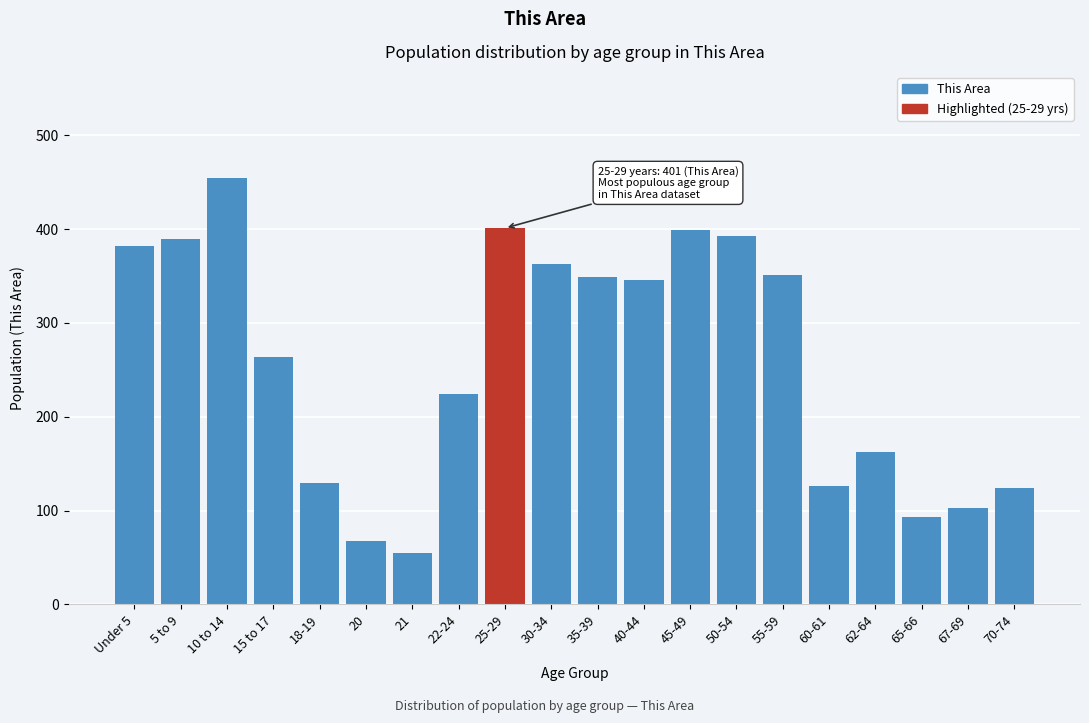

Approximately how many times larger is the value at 22-24 compared to 5 to 9?

0.6